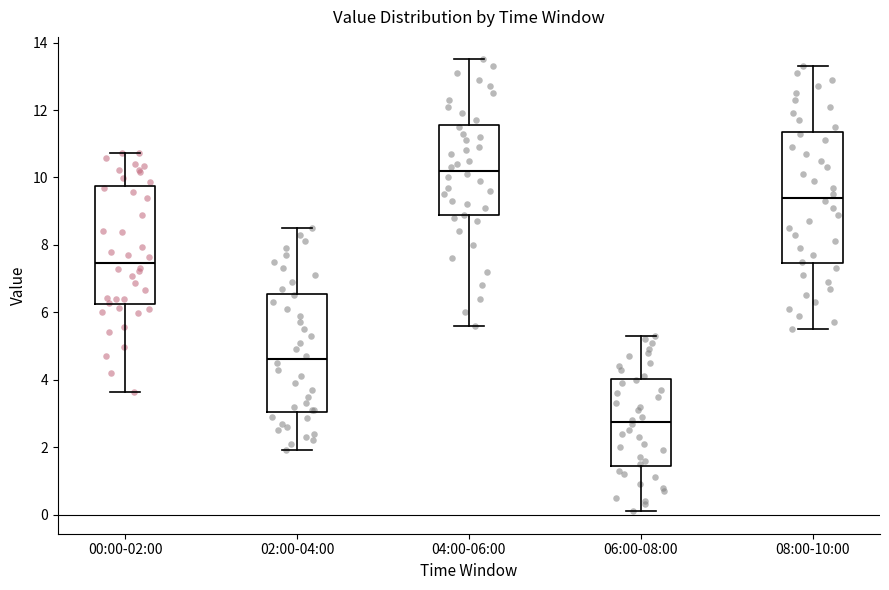

Which box's median line is the highest?

04:00-06:00